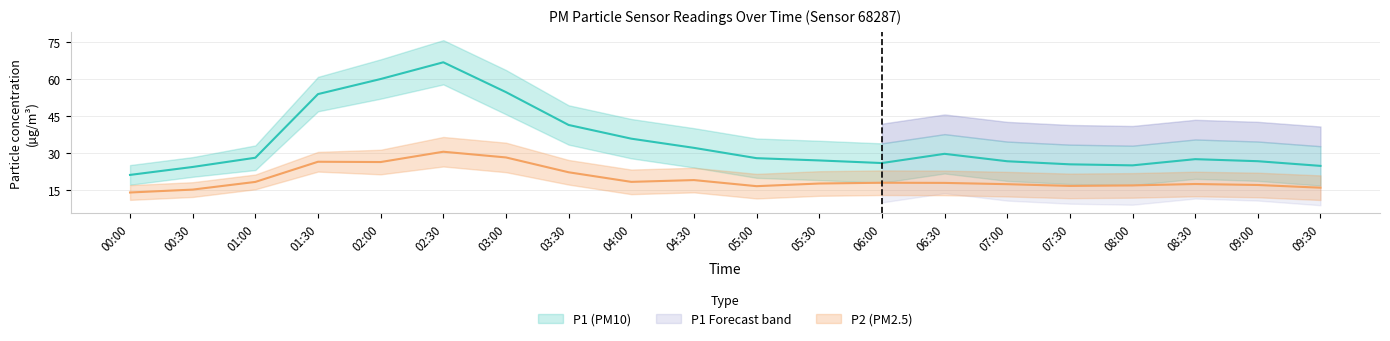

Reading right to left, list all the values displayed in this chart.

P1: 09:30=24.8	09:00=26.7	08:30=27.5	08:00=25.0	07:30=25.4	07:00=26.6	06:30=29.7	06:00=25.9	05:30=27.0	05:00=27.9	04:30=32.1	04:00=35.8	03:30=41.4	03:00=54.8	02:30=66.9	02:00=60.1	01:30=54.0	01:00=28.1	00:30=24.3	00:00=21.1
P2: 09:30=15.9	09:00=17.0	08:30=17.4	08:00=16.8	07:30=16.6	07:00=17.3	06:30=17.9	06:00=17.9	05:30=17.6	05:00=16.5	04:30=19.0	04:00=18.3	03:30=22.2	03:00=28.2	02:30=30.5	02:00=26.3	01:30=26.4	01:00=18.2	00:30=15.1	00:00=13.9